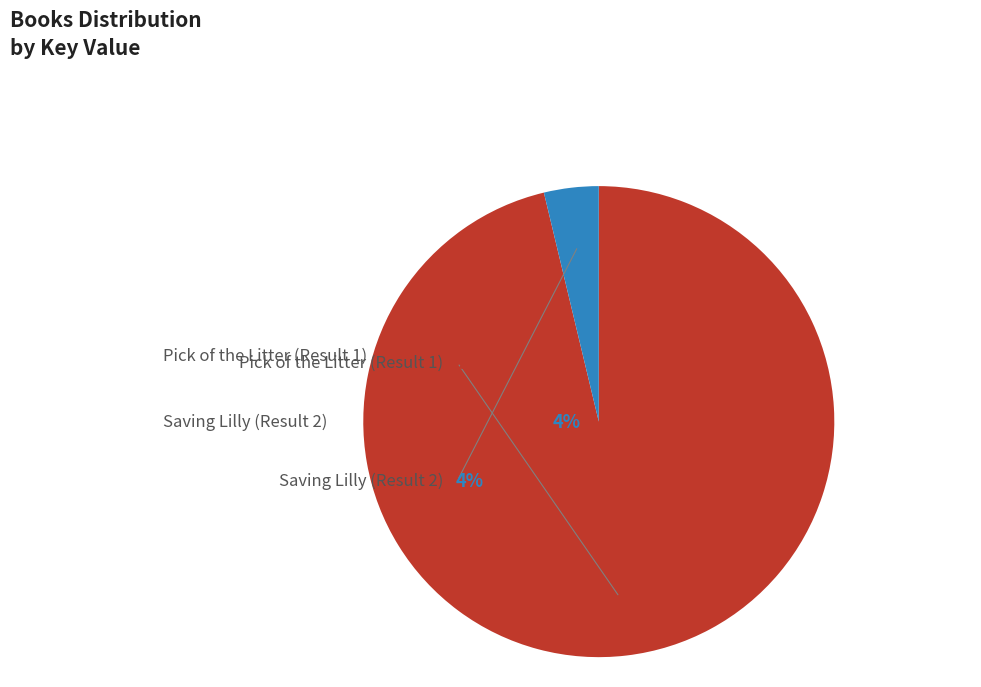

Is it true that Saving Lilly (Result 2) is 4% of the pie?

True